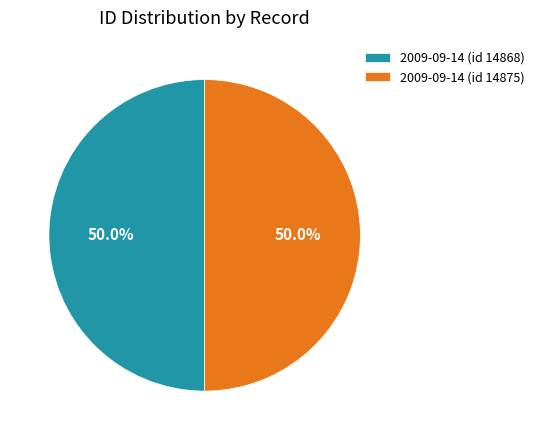

Is it true that 2009-09-14 (id 14875) is 50% of the pie?

True